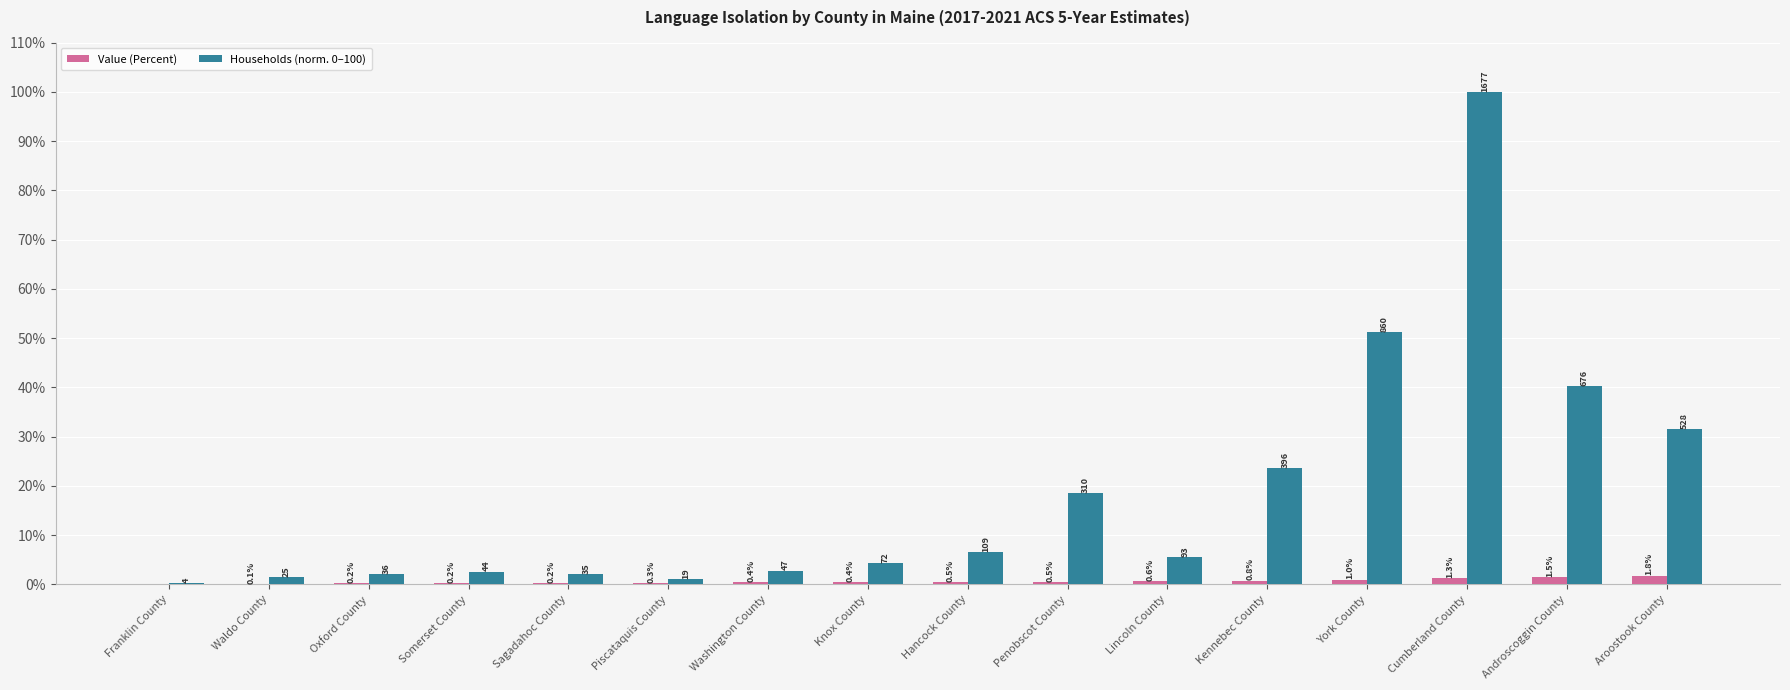

What are all the series names shown in the legend?

Value (Percent), Households (norm. 0–100)